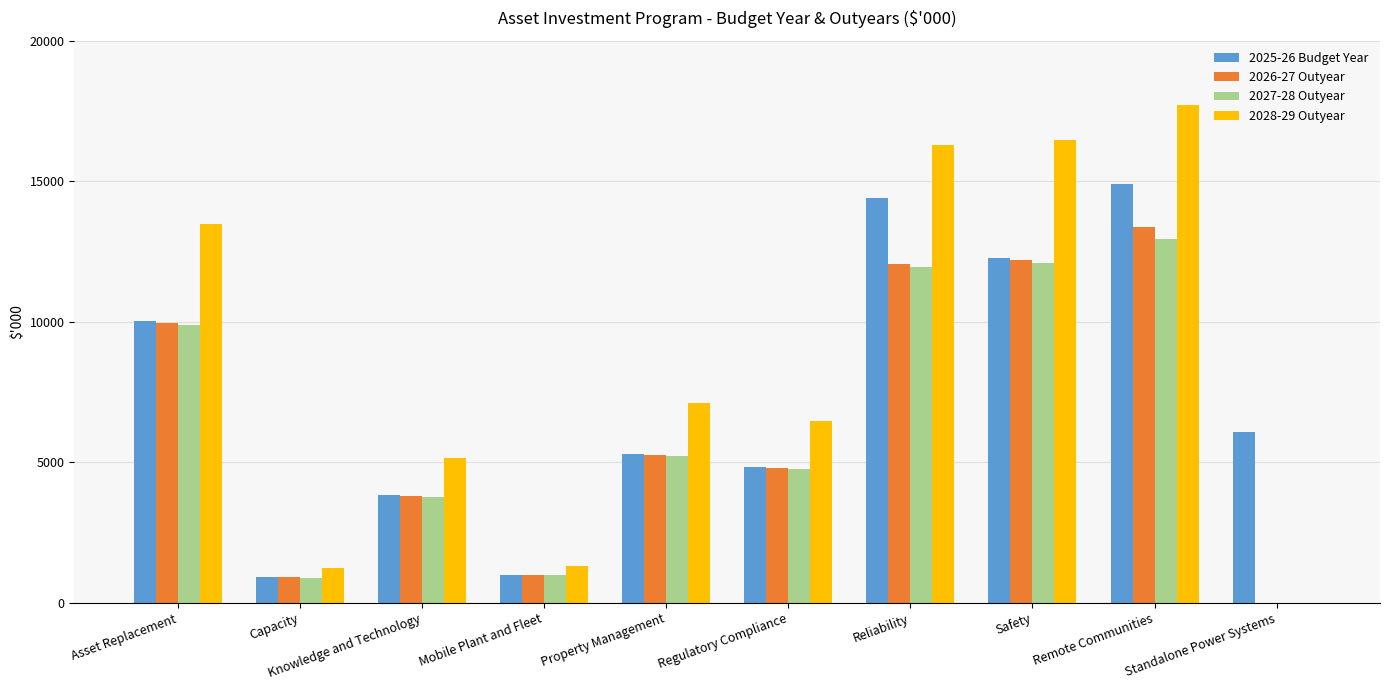

The 2028-29 Outyear series shows 13468 at Asset Replacement. True or false?

True